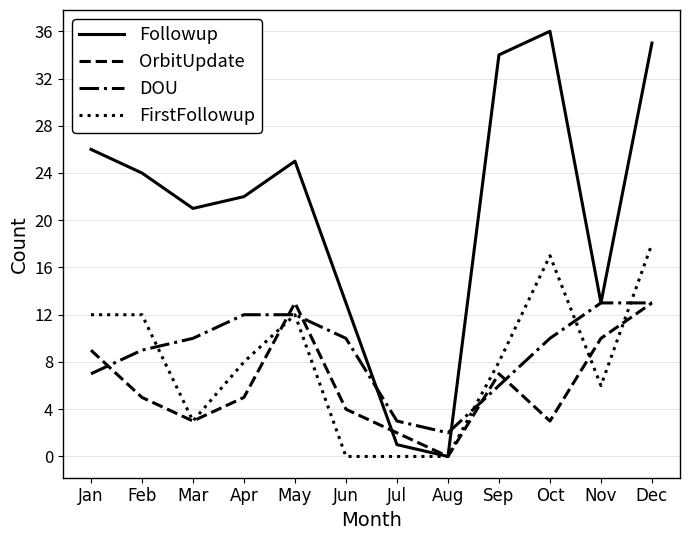

At which category does the chart reach its peak across all series?

Oct